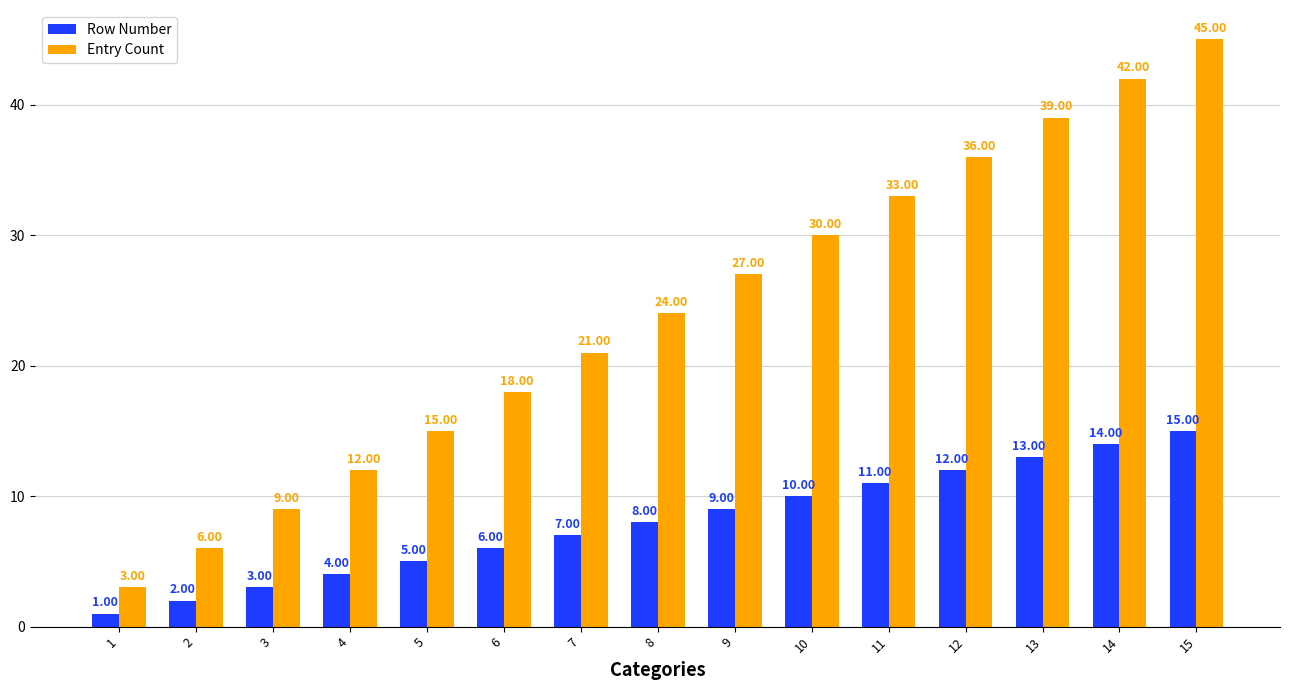

At 2, list the series in order from smallest to largest.

Row Number, Entry Count